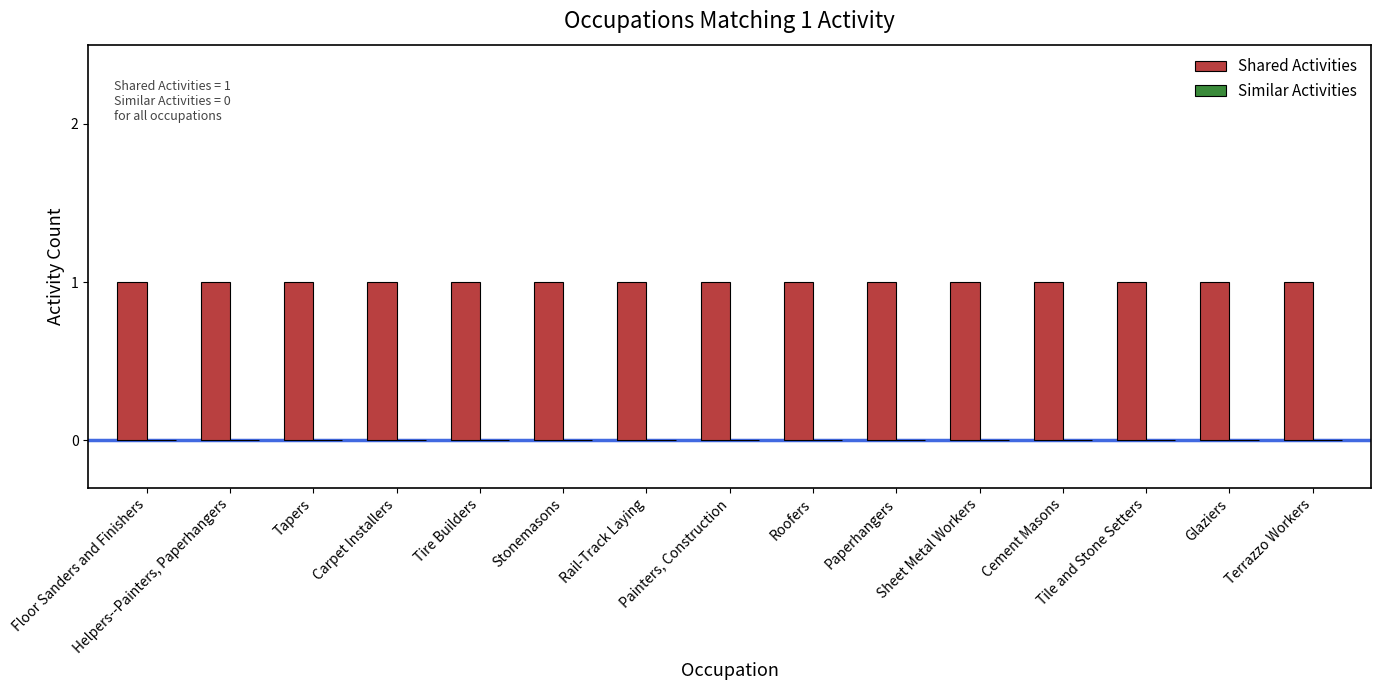

Which series has the largest total across all categories?

Shared Activities